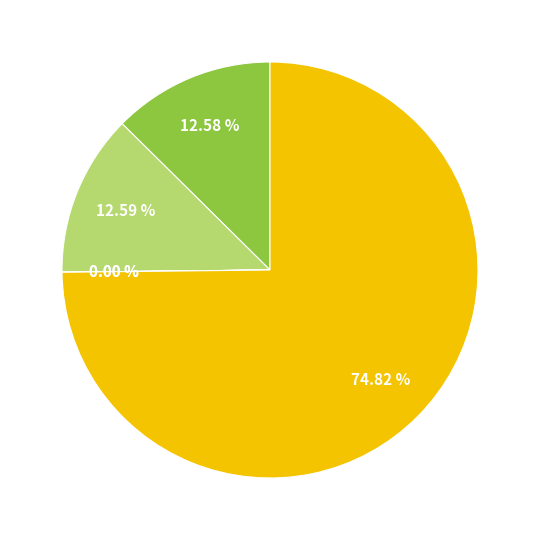

Is there any slice that represents more than half of the pie?

Yes